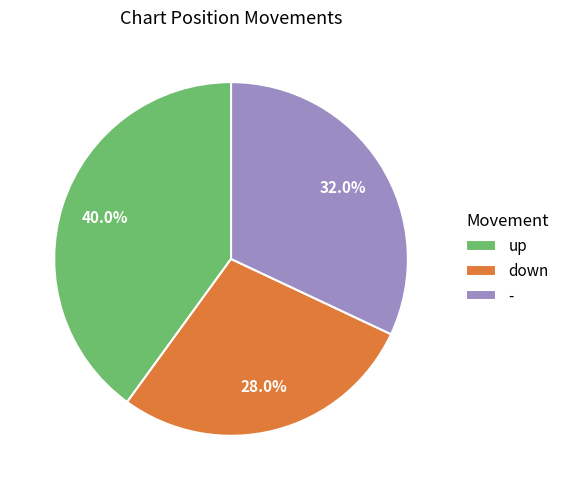

What is the smallest slice in the pie chart?

down